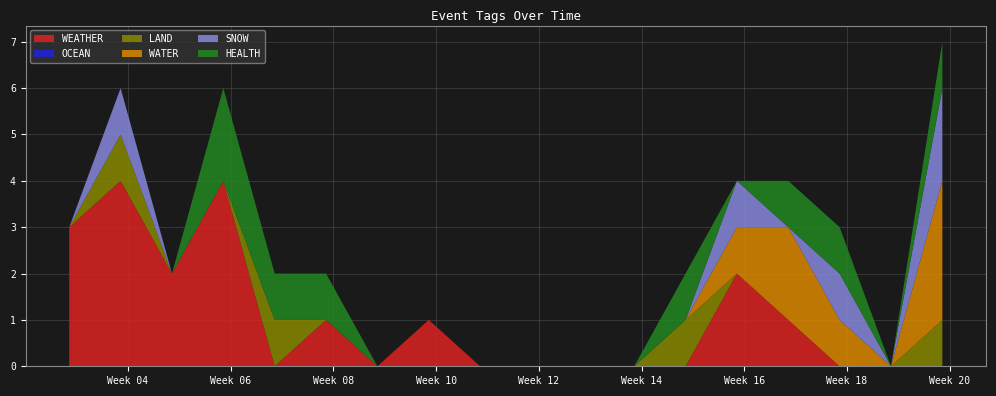

Does the chart have visible grid lines?

Yes